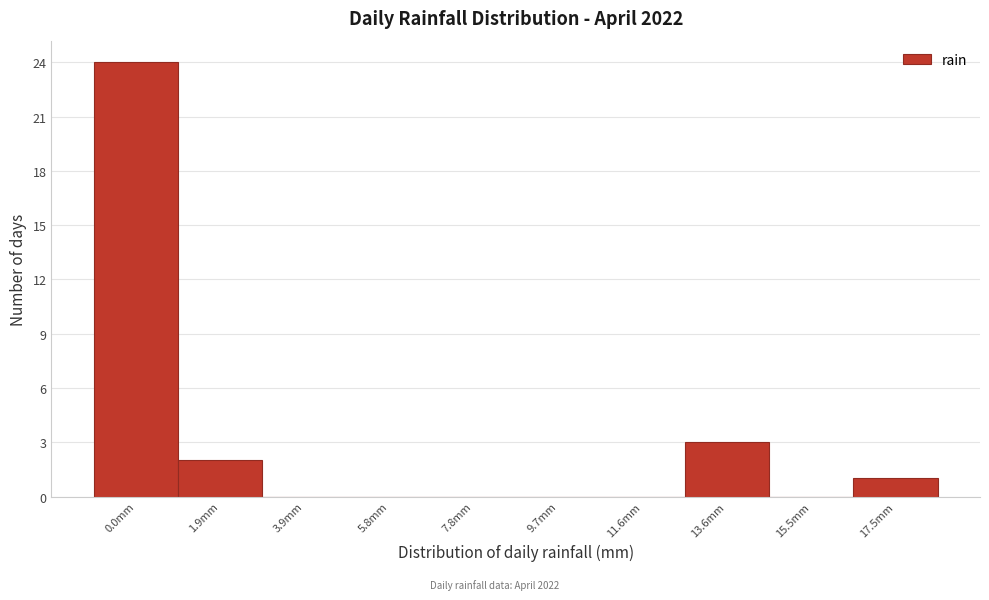

What is the sum of all values?

30